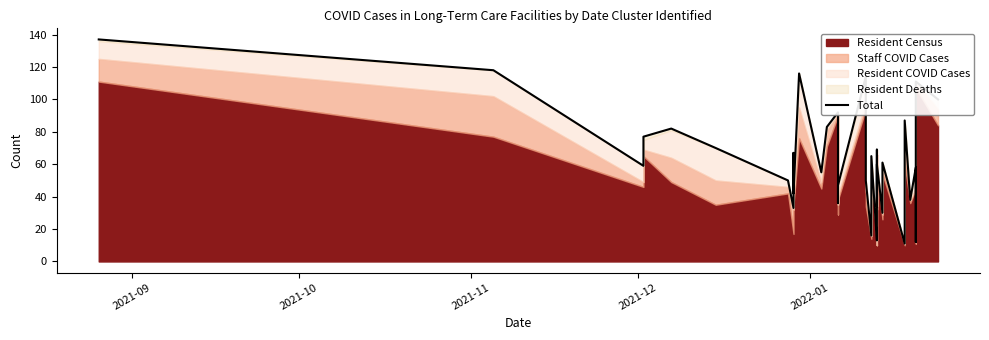

How many values exceed 58?

19